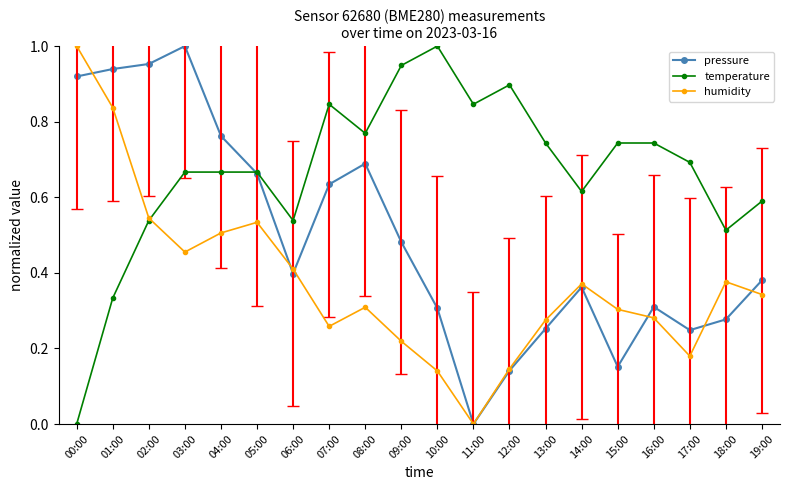

True or false: temperature has more than 0 interior local peaks.

True